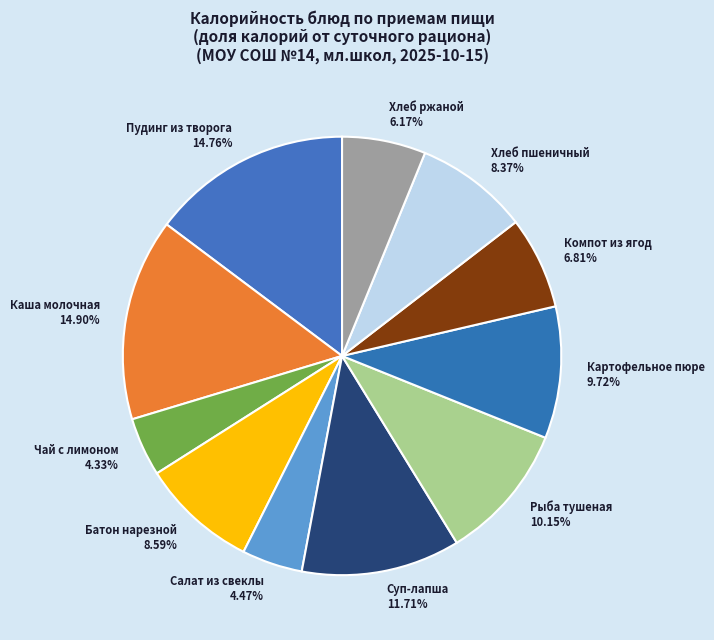

Approximately how many times larger is the value at Батон нарезной compared to Суп-лапша?

0.7